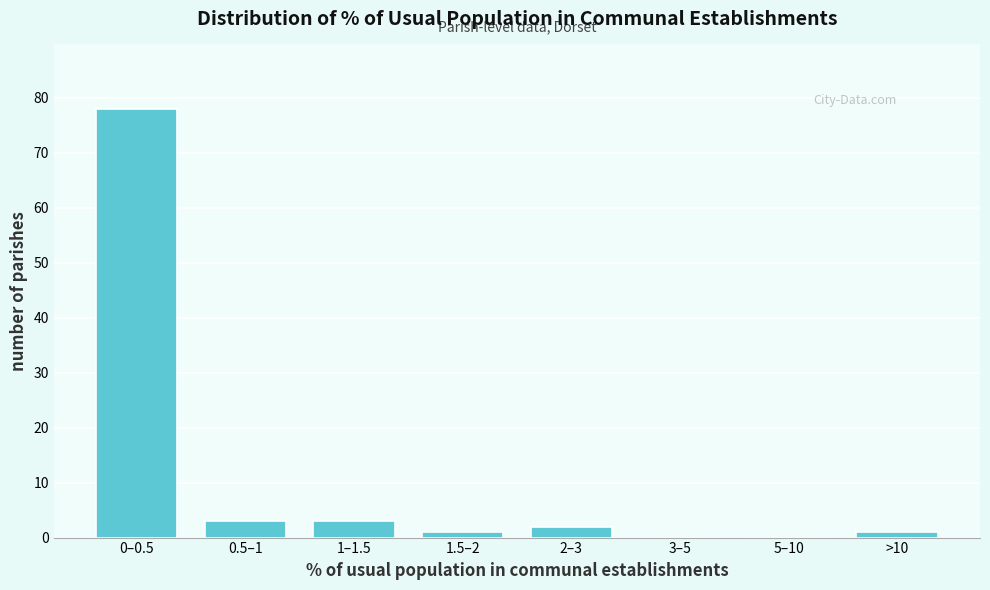

Reading left to right, what are all the values shown in this chart?

0–0.5=78	0.5–1=3	1–1.5=3	1.5–2=1	2–3=2	3–5=0	5–10=0	>10=1